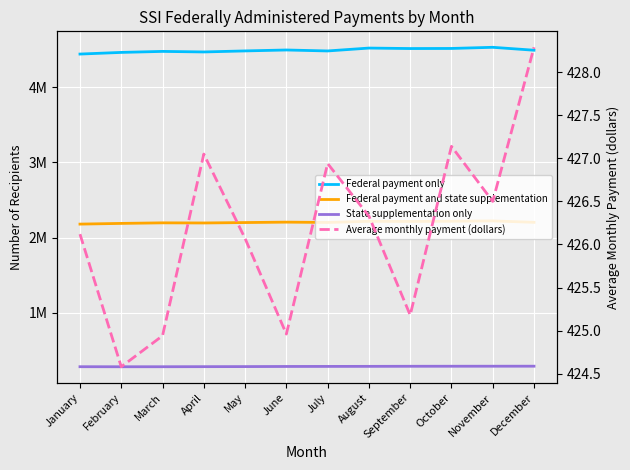

What is the difference between the Federal payment only values at May and October?

32703.0